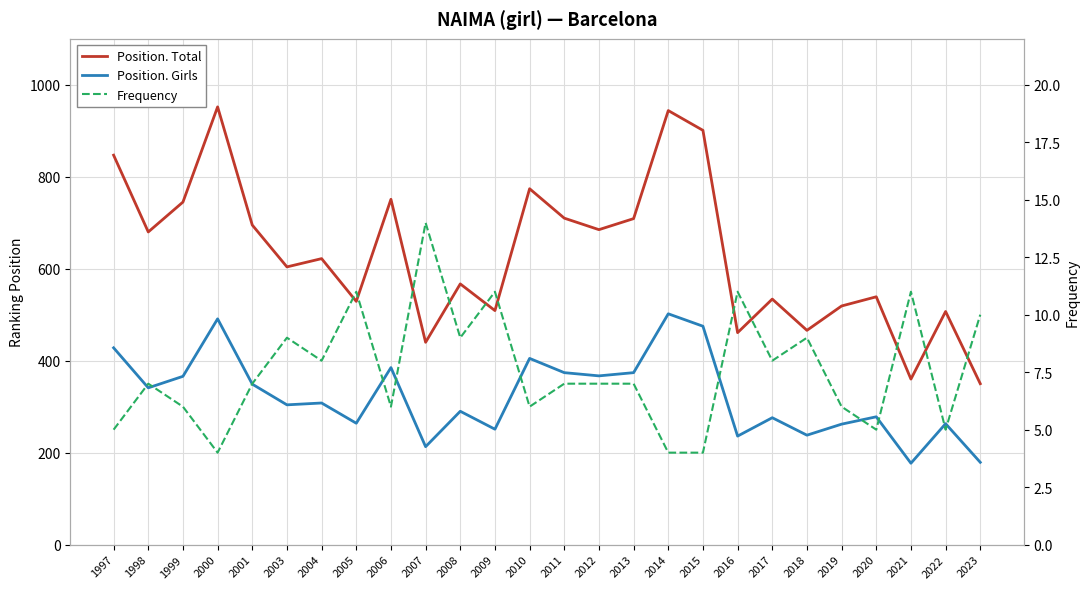

True or false: Position. Total has a value of 461 at 2016.

True